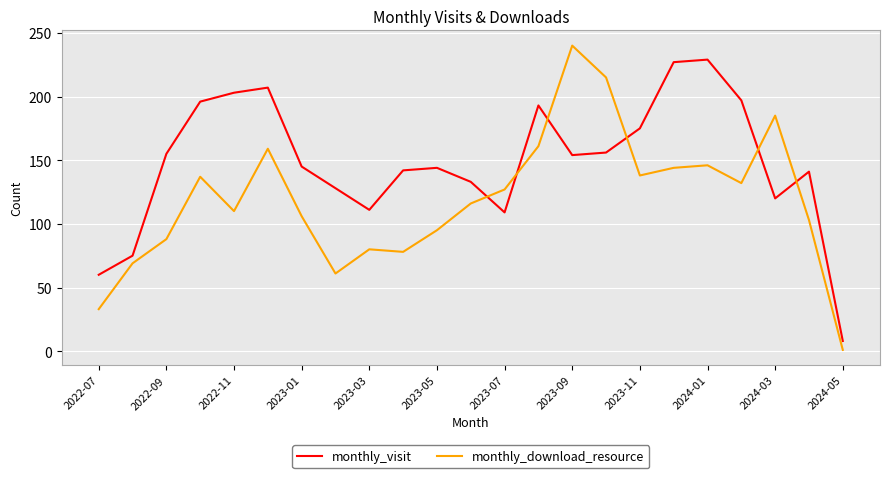

How many lines are shown in the chart?

2